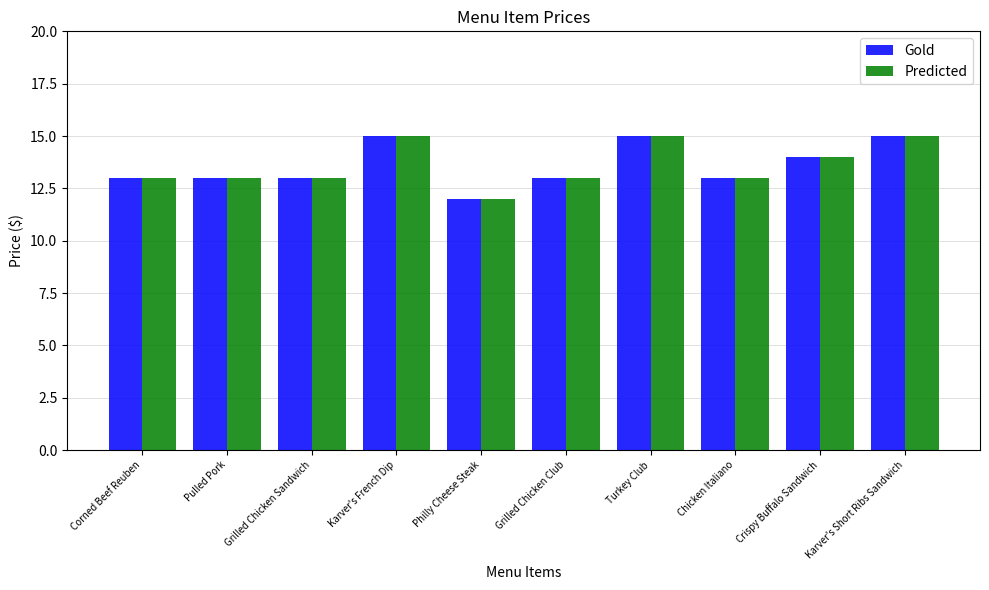

The Predicted series shows 6 at Corned Beef Reuben. True or false?

False